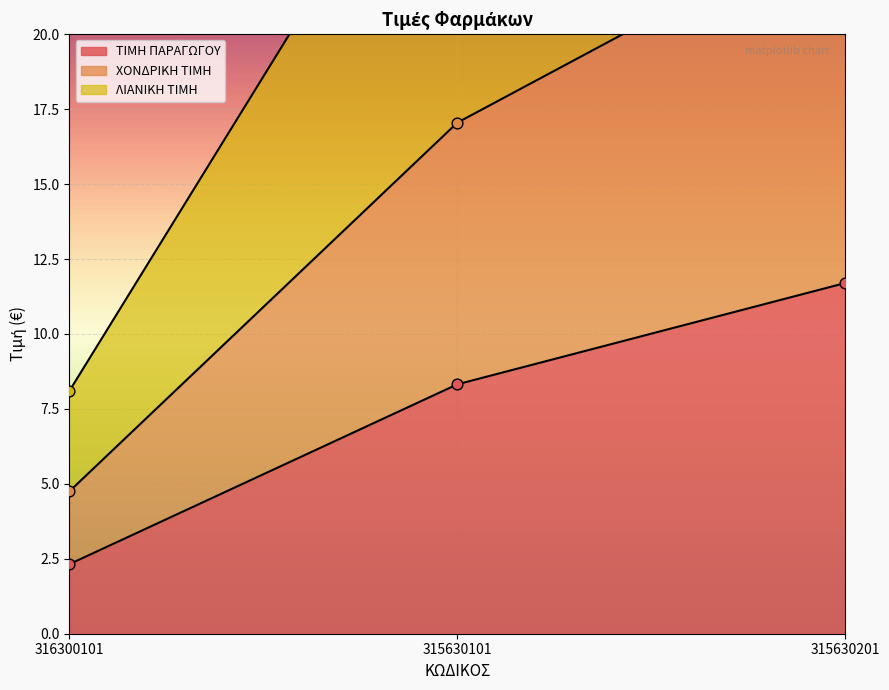

Is the value of ΛΙΑΝΙΚΗ ΤΙΜΗ at 316300101 greater than the value of ΤΙΜΗ ΠΑΡΑΓΩΓΟΥ at 316300101?

Yes